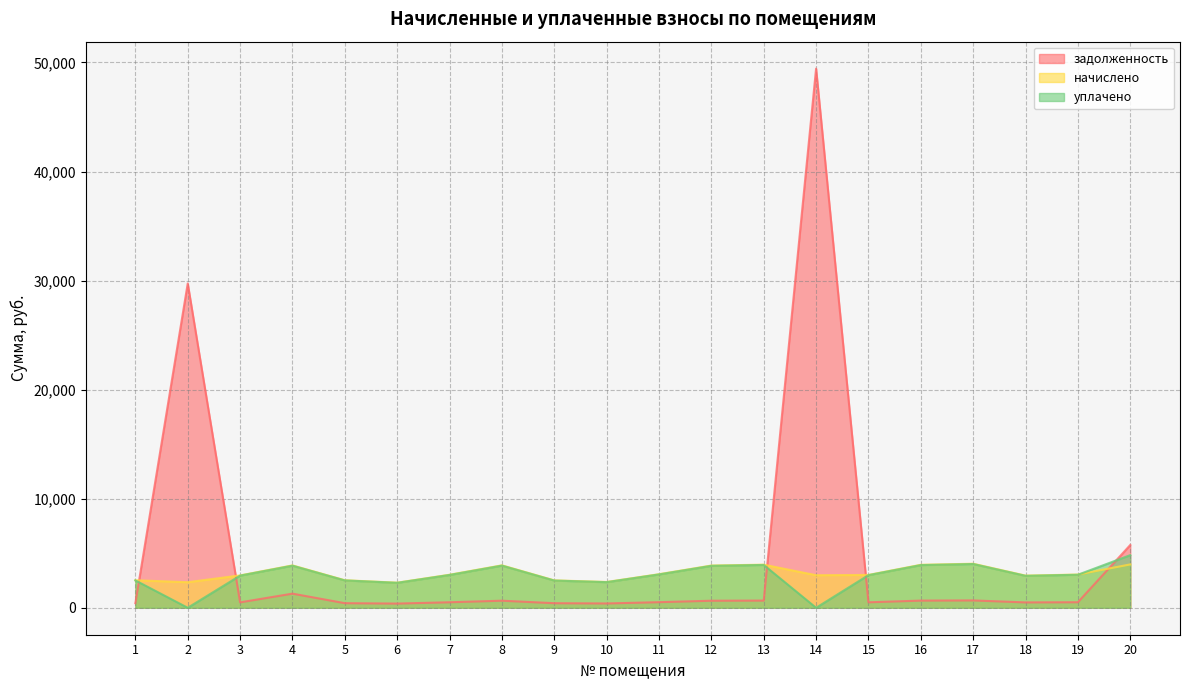

At 6, list the series in order from largest to smallest.

начислено, уплачено, задолженность